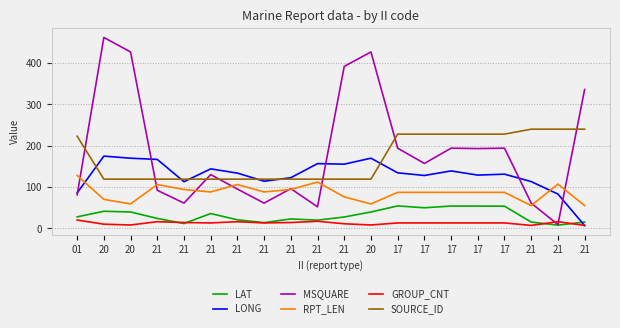

Rank the series at 21 from highest to lowest value.

LONG, SOURCE_ID, RPT_LEN, MSQUARE, LAT, GROUP_CNT